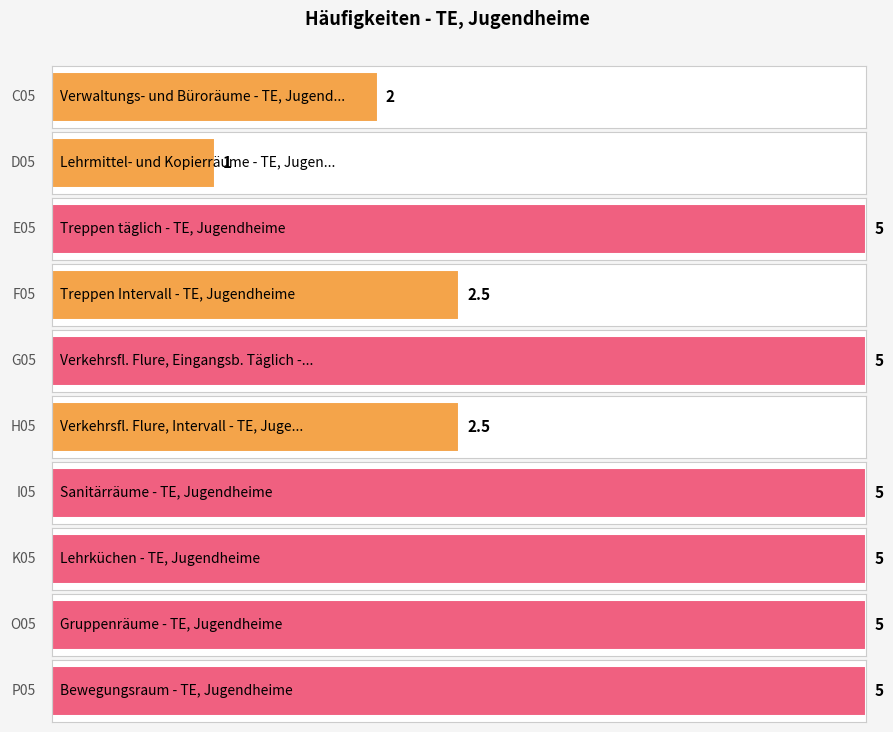

The value at I05 is 8.3. True or false?

False